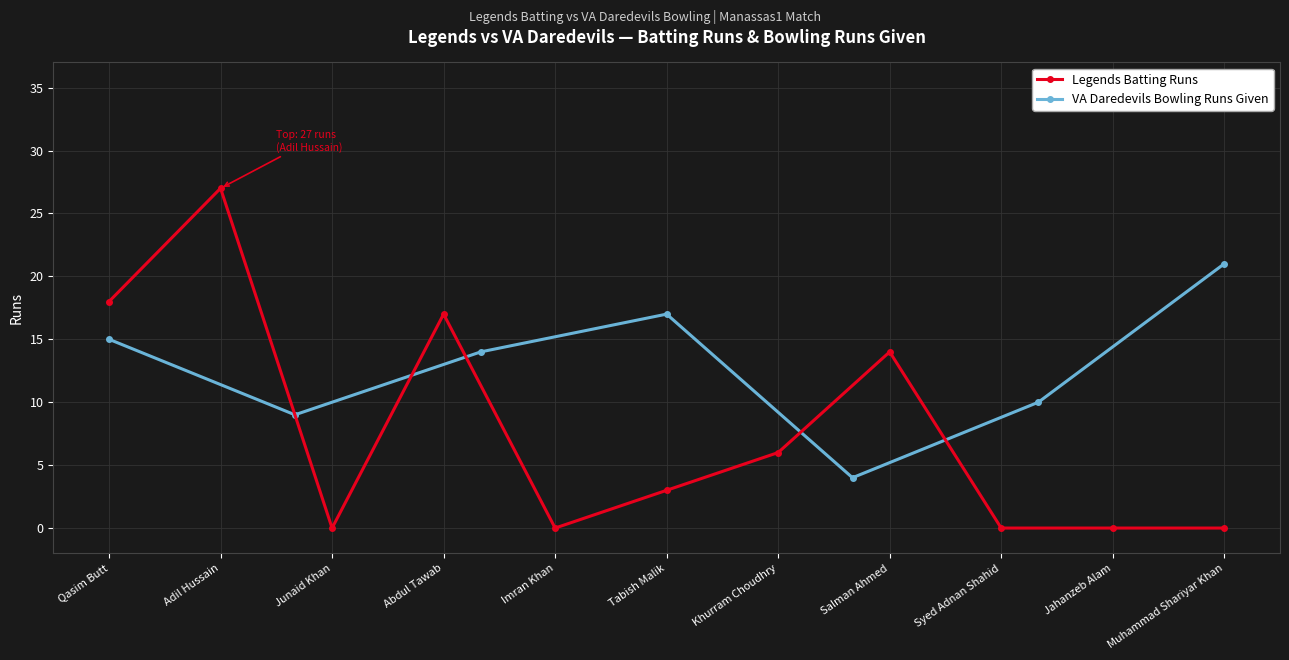

Reading left to right, list all the values displayed in this chart.

18	27	0	17	0	3	6	14	0	0	0